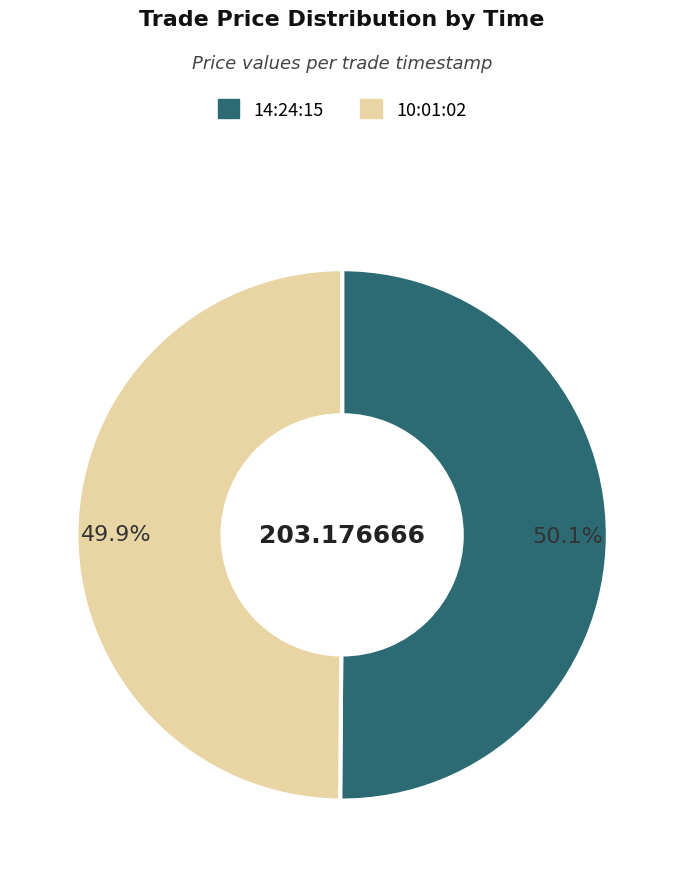

Approximately how many times larger is the value at 10:01:02 compared to 14:24:15?

1.0